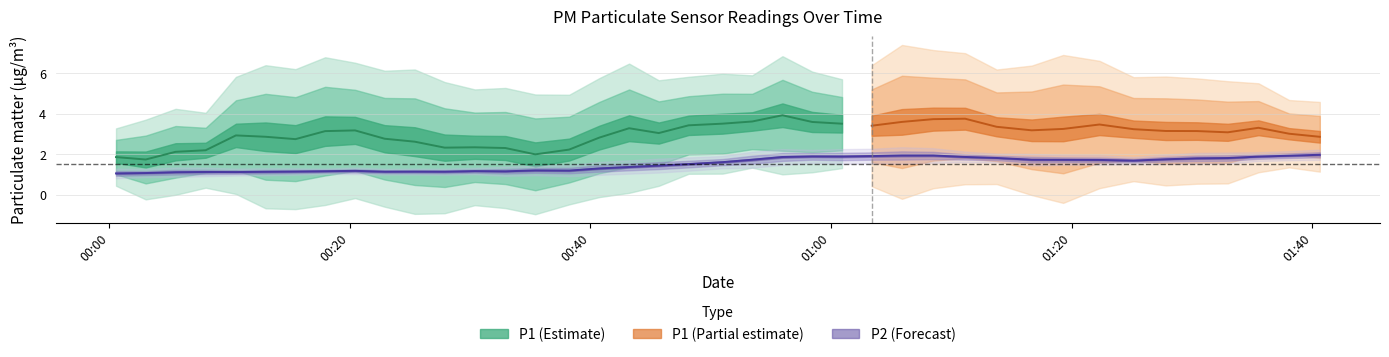

What is the average value of the P1 series?

3.0